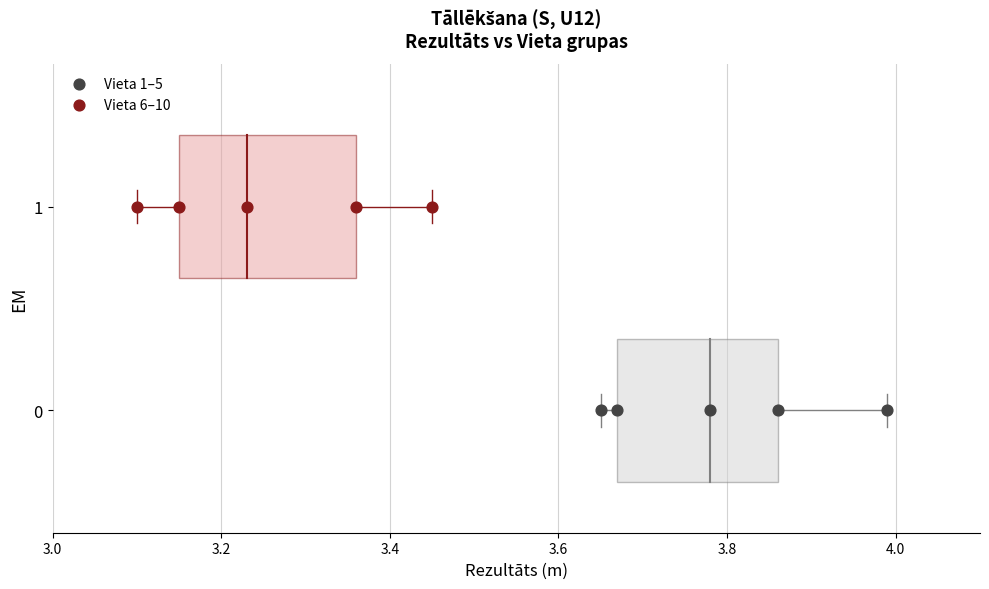

What are all the series names shown in the legend?

Vieta 1–5, Vieta 6–10